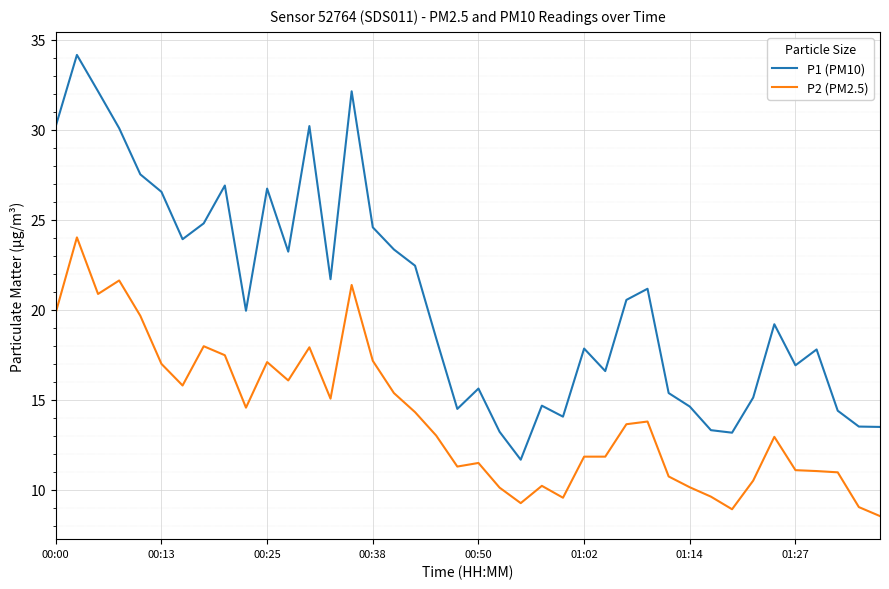

Which series has the largest range (max minus min)?

P1 (PM10)